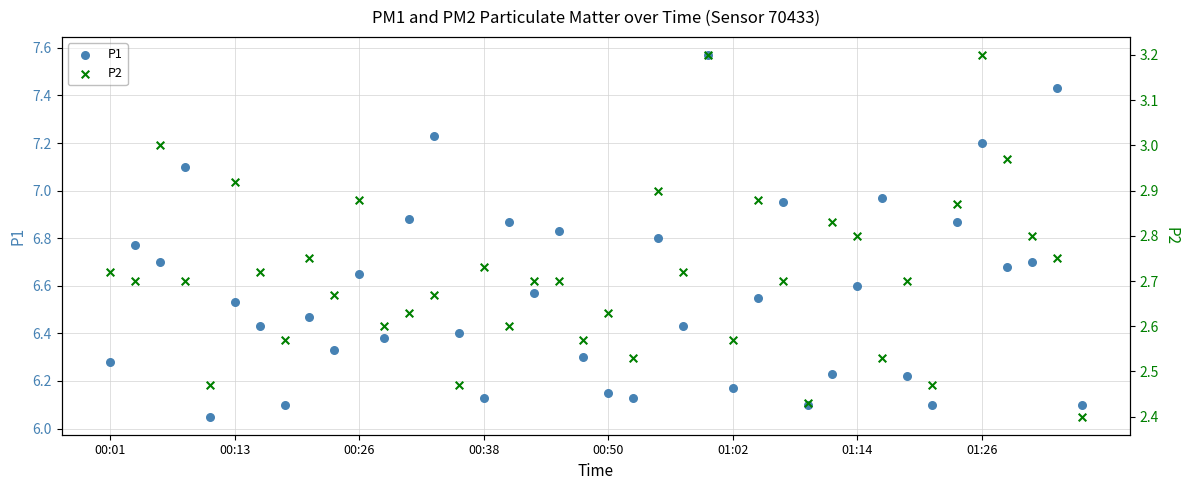

Which series has the widest spread of Y values?

P1